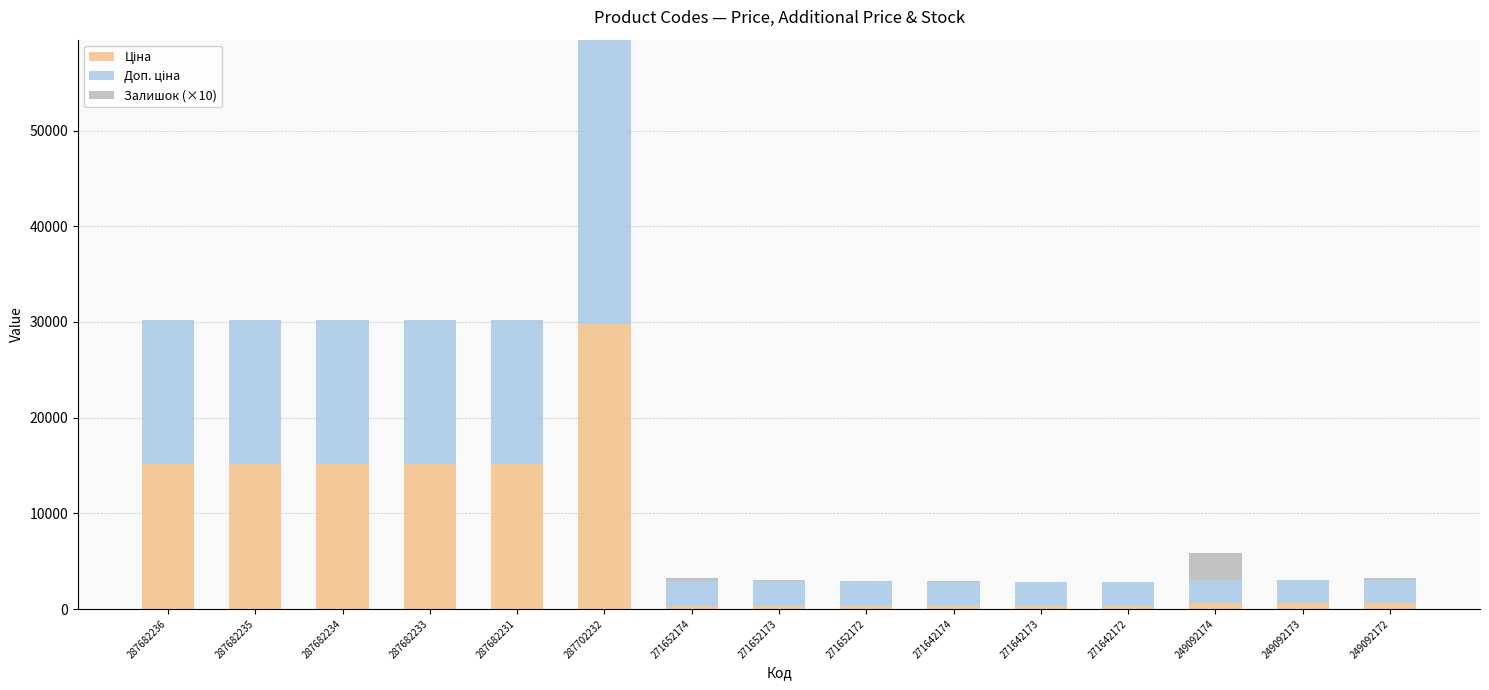

What is the total value across all series at 287682233?

30240.0